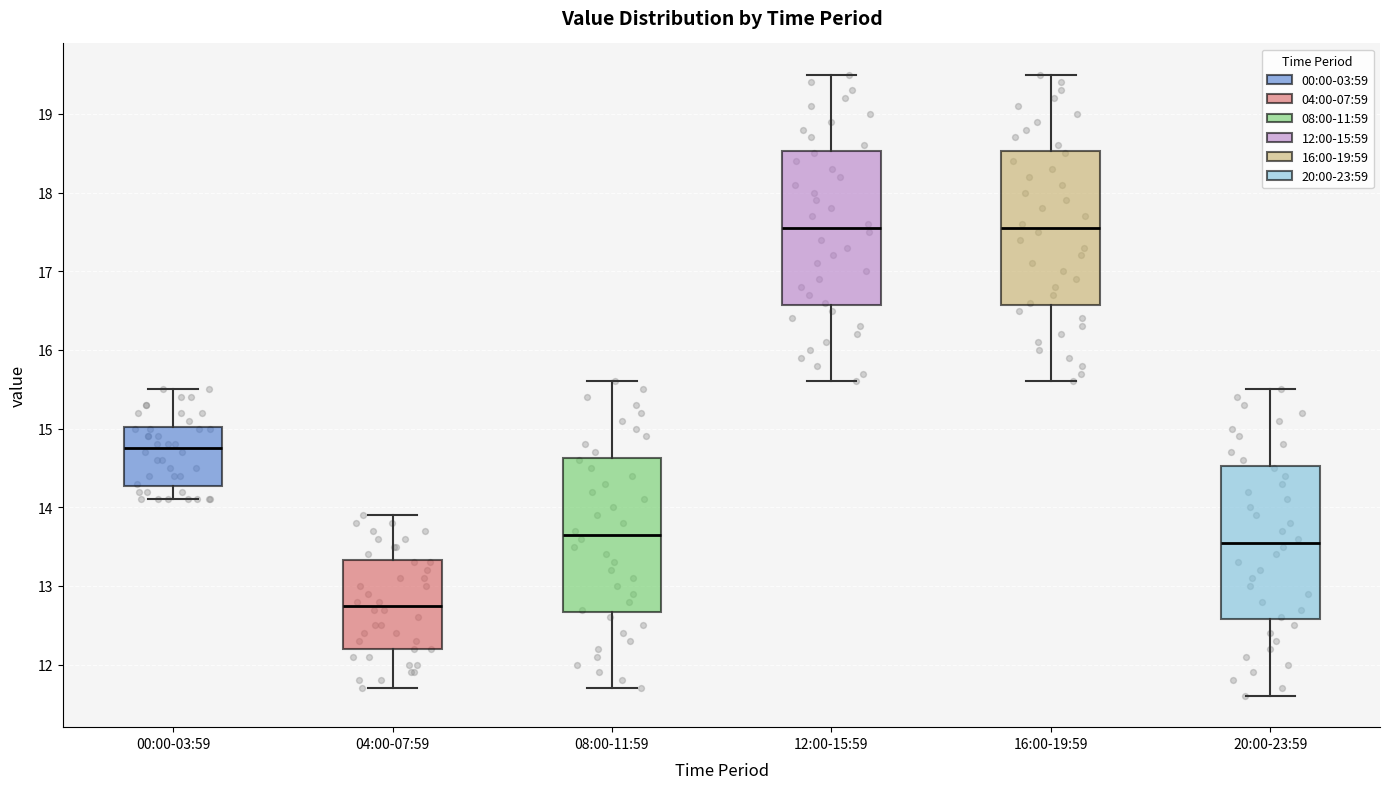

Reading left to right, read every box against the y-axis: the position of its median line, the range the box covers, and the ends of its whiskers. The values are not printed on the chart, so give them approximately, as read against the axis.

00:00-03:59: median 14.8, box 14.3 to 15.0, whiskers 14.1 to 15.5
04:00-07:59: median 12.8, box 12.2 to 13.3, whiskers 11.7 to 13.9
08:00-11:59: median 13.7, box 12.7 to 14.6, whiskers 11.7 to 15.6
12:00-15:59: median 17.6, box 16.6 to 18.5, whiskers 15.6 to 19.5
16:00-19:59: median 17.6, box 16.6 to 18.5, whiskers 15.6 to 19.5
20:00-23:59: median 13.6, box 12.6 to 14.5, whiskers 11.6 to 15.5